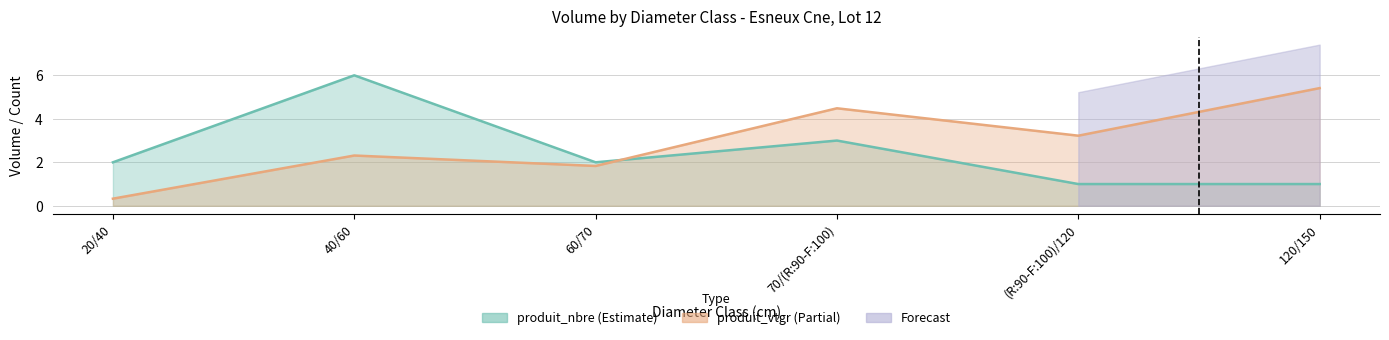

Is the value of produit_nbre at (R:90-F:100)/120 greater than the value of produit_vtgr at 120/150?

No